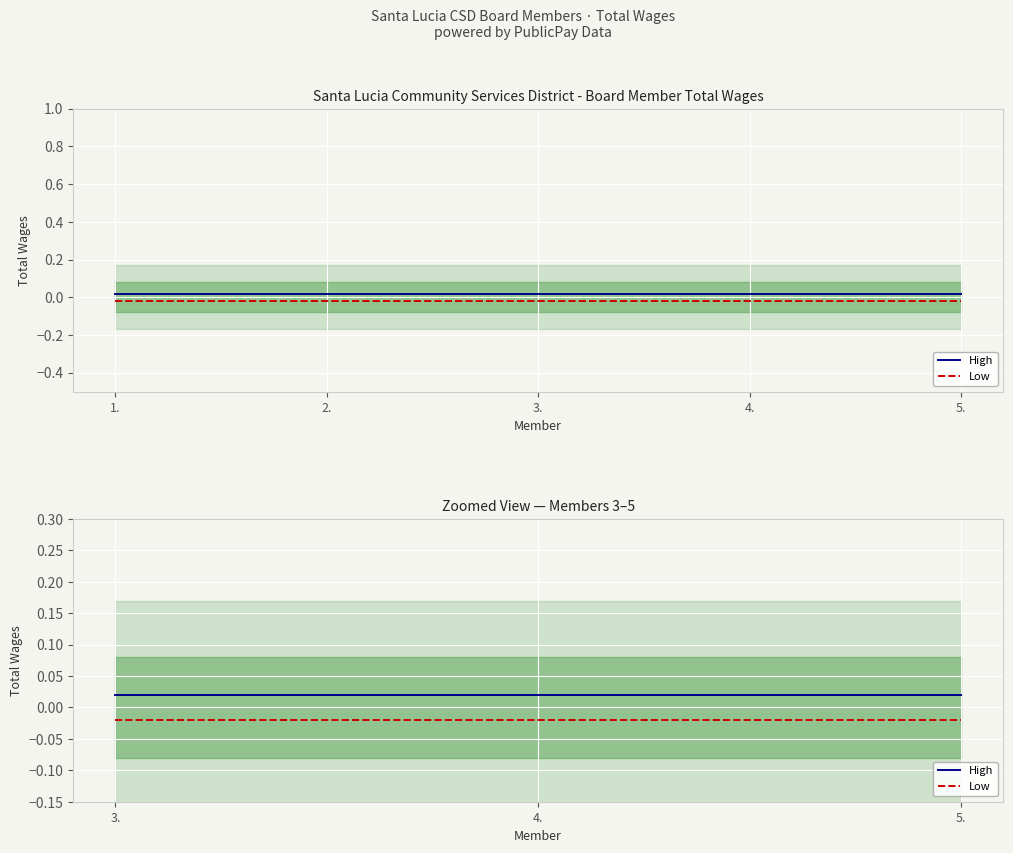

Which series has the largest total across all categories?

High